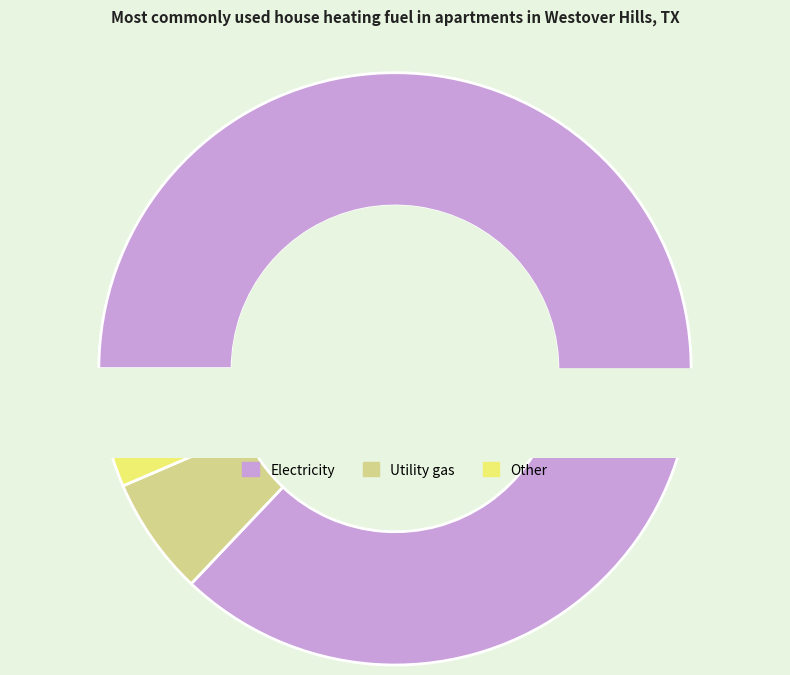

Is it true that 556 is 6% of the pie?

True